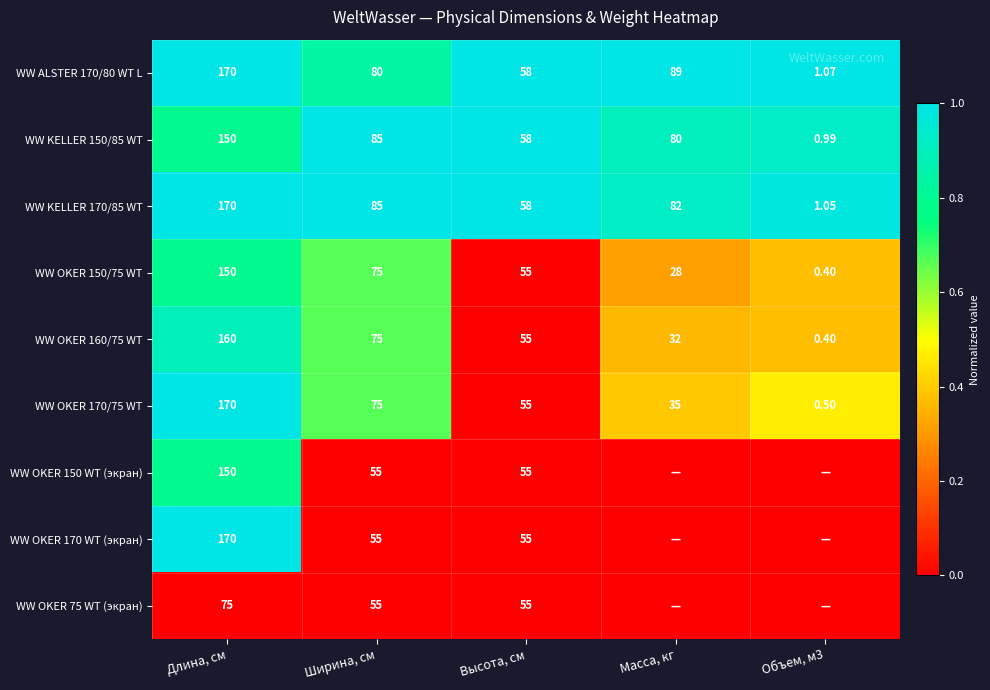

The WW KELLER 150/85 WT series shows 1.1 at Длина, см. True or false?

False